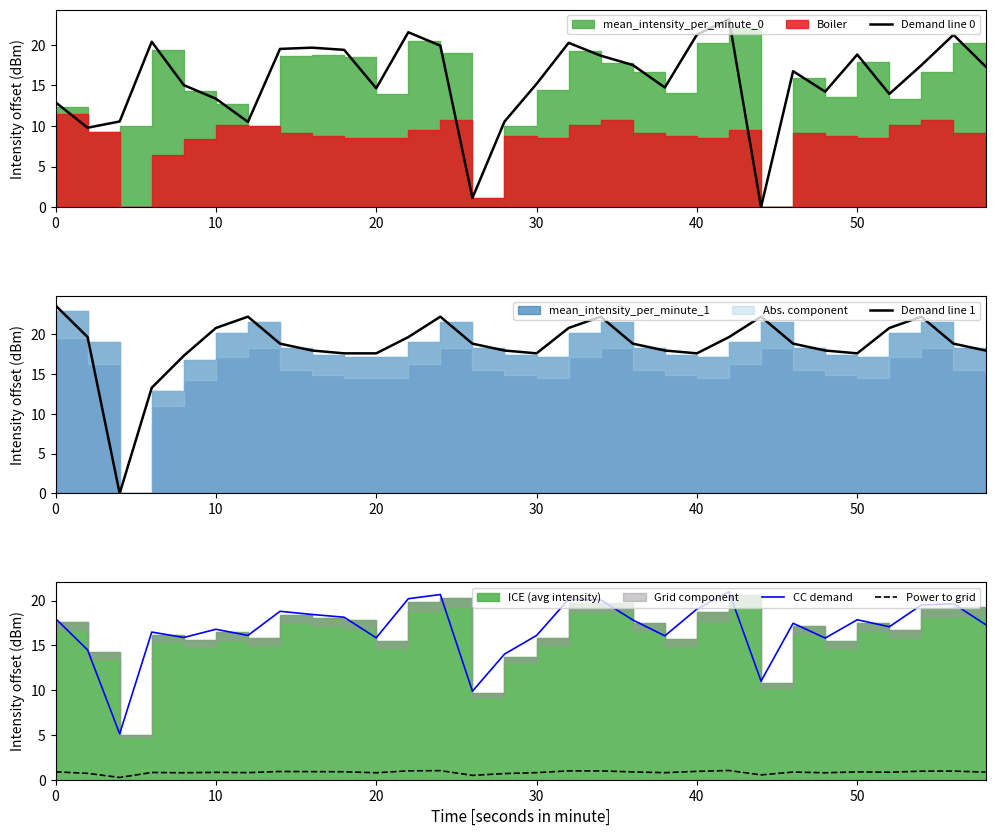

What is the lowest value of the CC demand series?

5.1